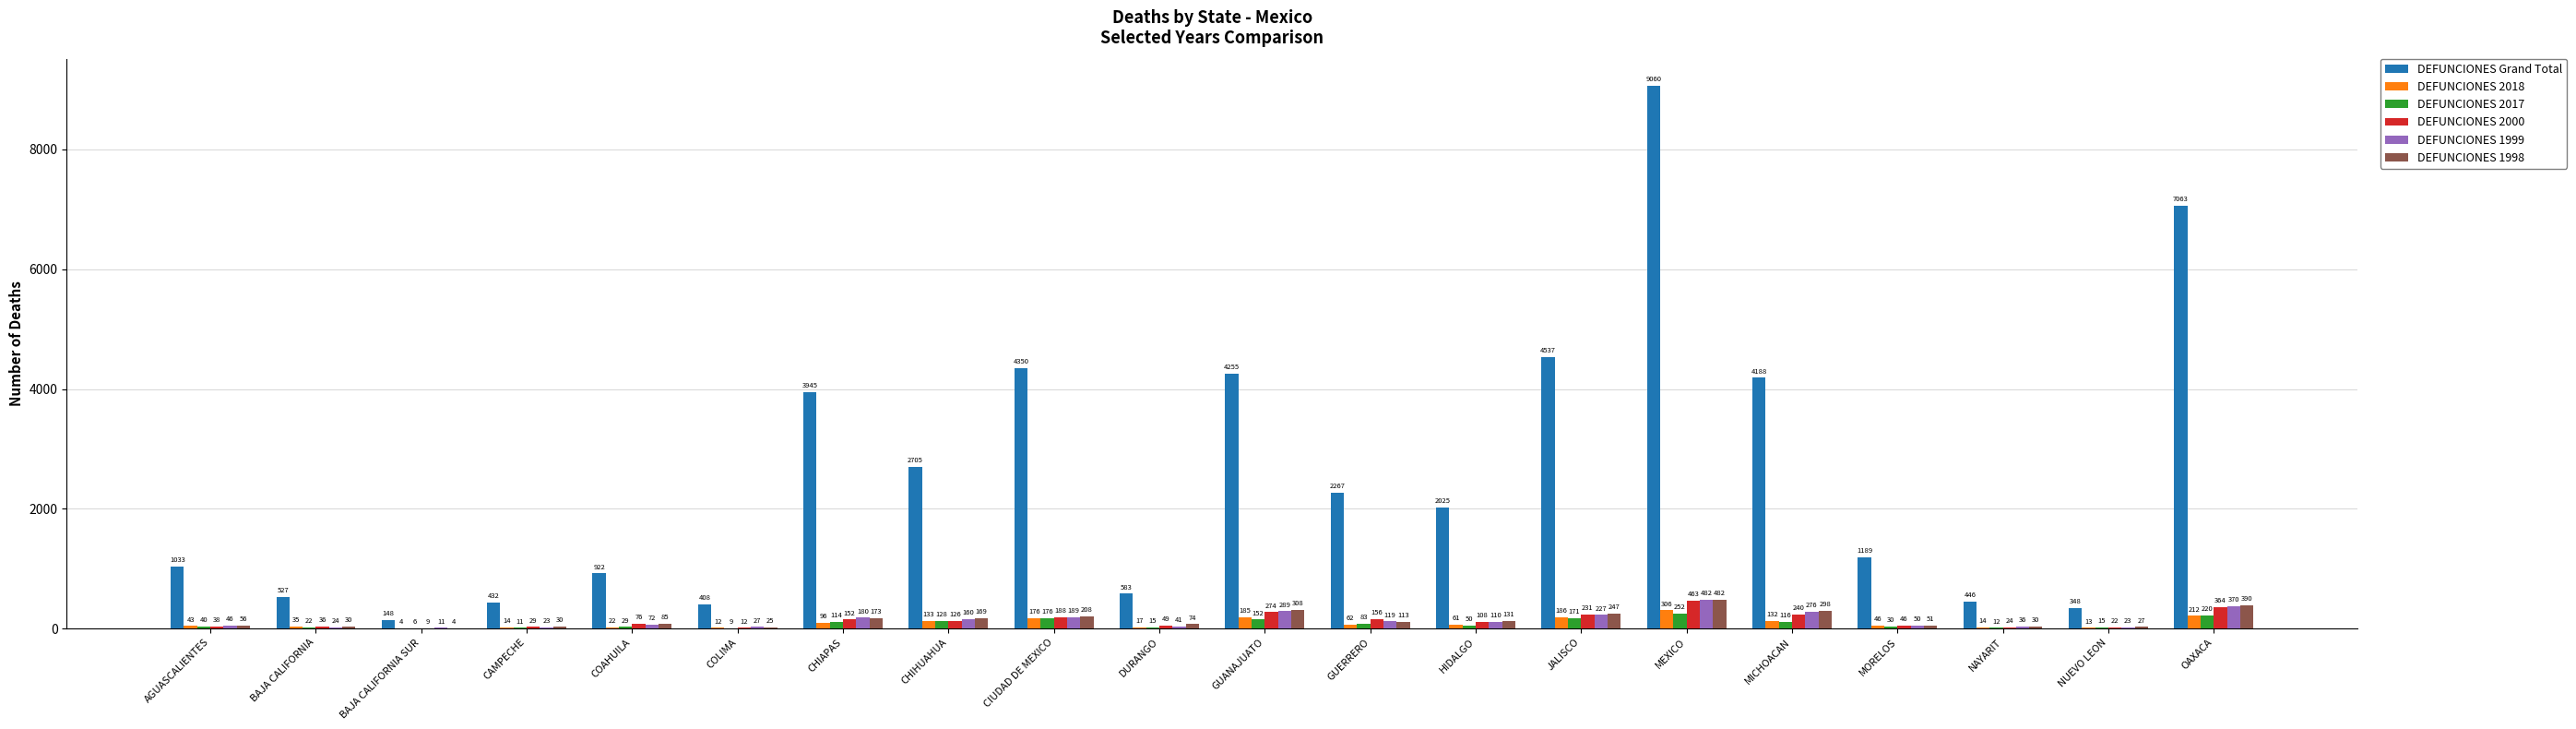

Is it true that DEFUNCIONES 2018 equals 133 at CHIHUAHUA?

True